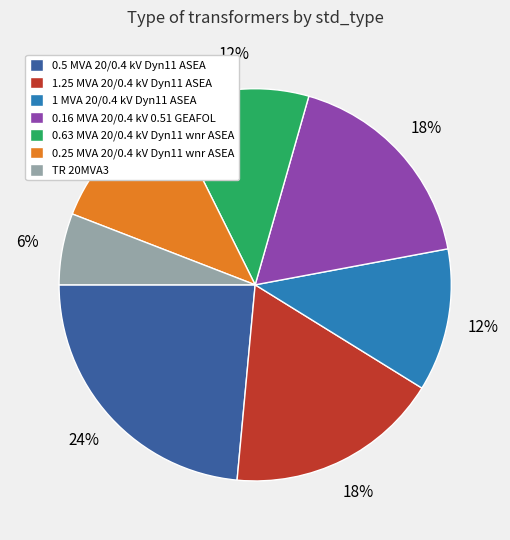

To the nearest percent, what is the difference between the TR 20MVA3 and 1.25 MVA 20/0.4 kV Dyn11 ASEA slice percentages?

12%